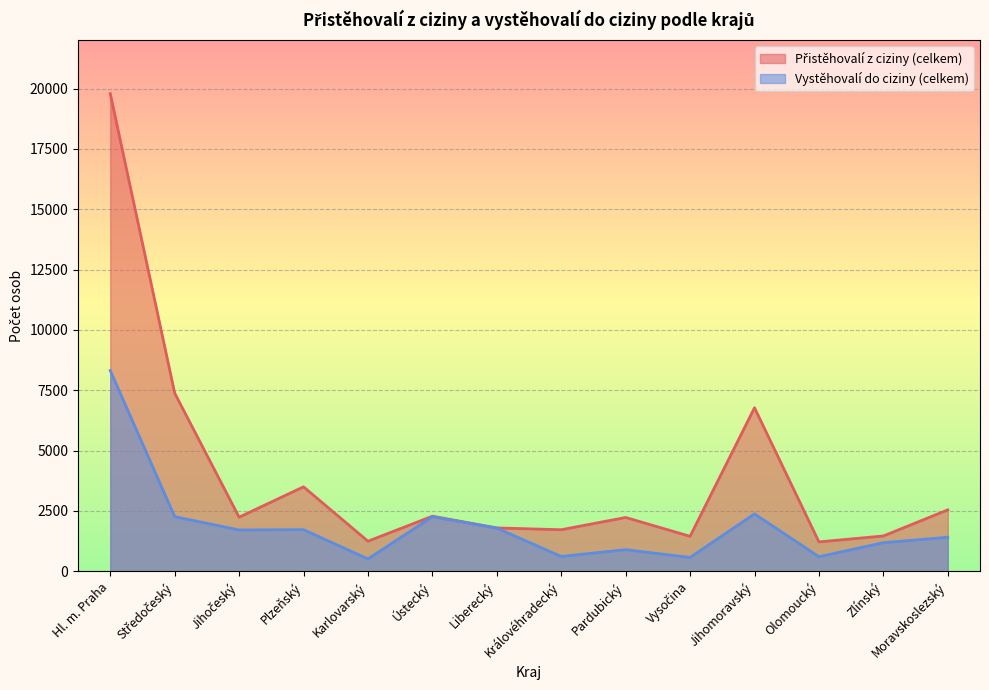

True or false: Přistěhovalí z ciziny (celkem) and Vystěhovalí do ciziny (celkem) intersect in this chart.

False